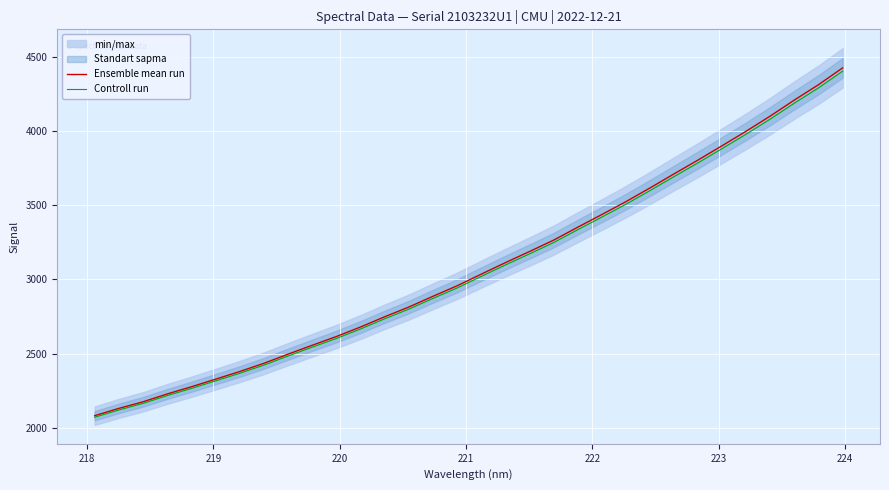

What is the maximum value for Ensemble mean run?

4423.5